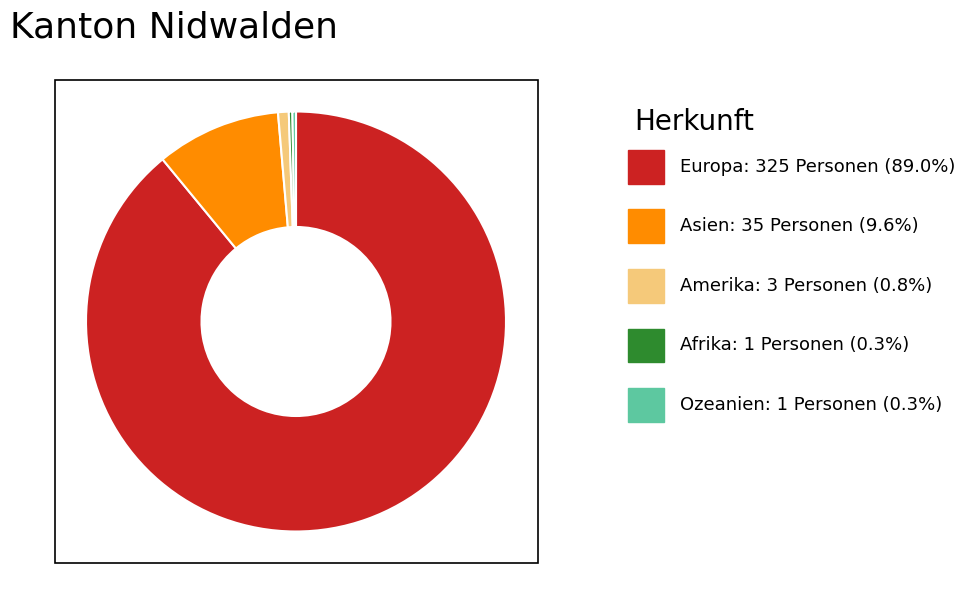

Is there a majority slice in this chart?

Yes